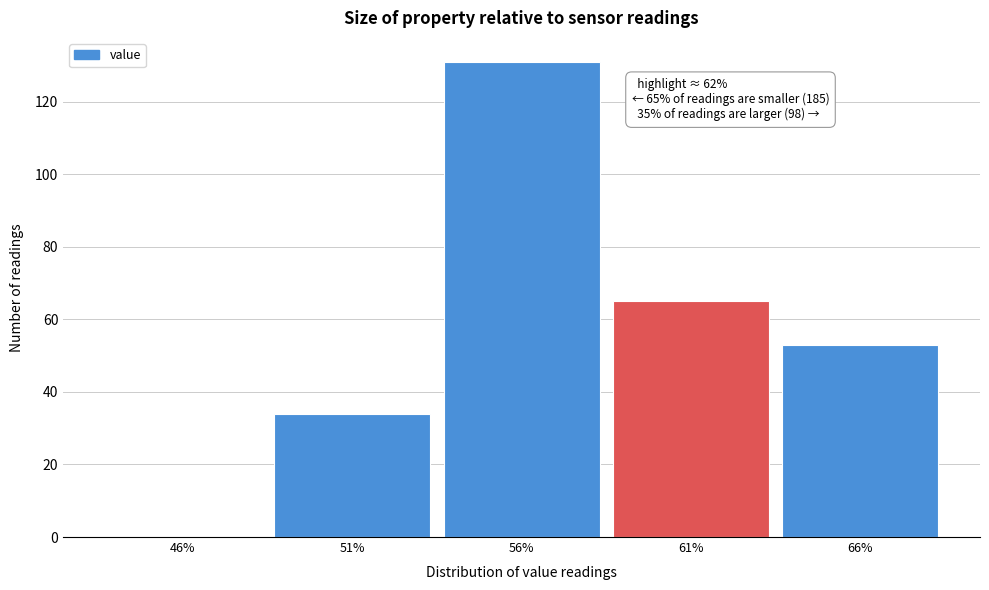

Reading right to left, transcribe all the data shown in this chart.

66%=53	61%=65	56%=131	51%=34	46%=0